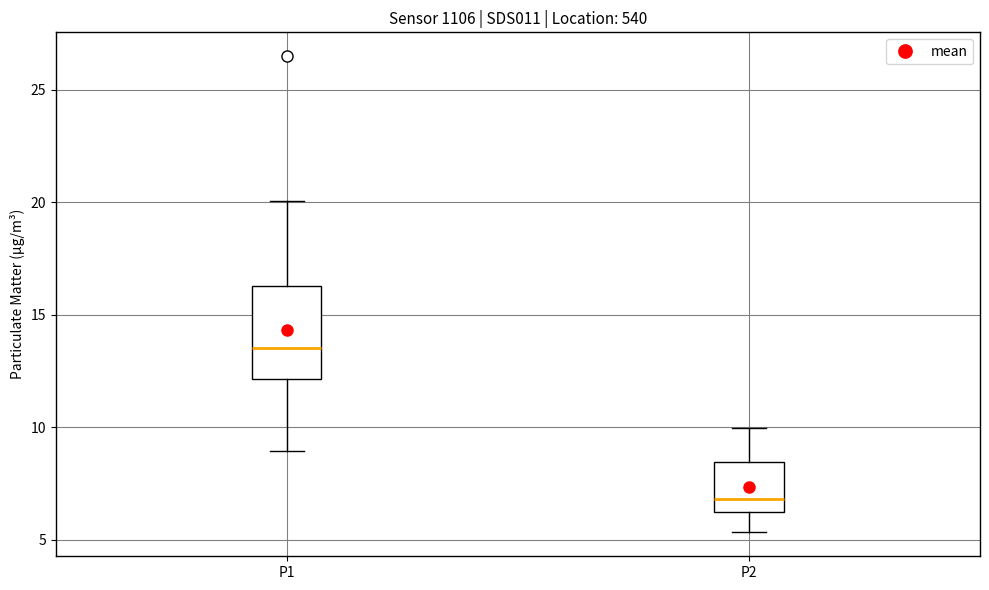

Which box is the tallest, from its lower edge to its upper edge?

P1